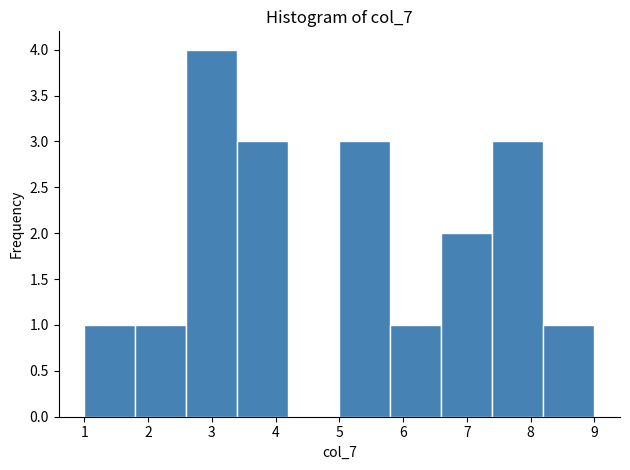

Reading left to right, list every bar in this chart as the range it spans on the x-axis followed by its height. The values are not printed on the chart, so give them approximately, as read against the axis.

1.0 to 1.8: 1
1.8 to 2.6: 1
2.6 to 3.4: 4
3.4 to 4.2: 3
4.2 to 5.0: 0
5.0 to 5.8: 3
5.8 to 6.6: 1
6.6 to 7.4: 2
7.4 to 8.2: 3
8.2 to 9.0: 1